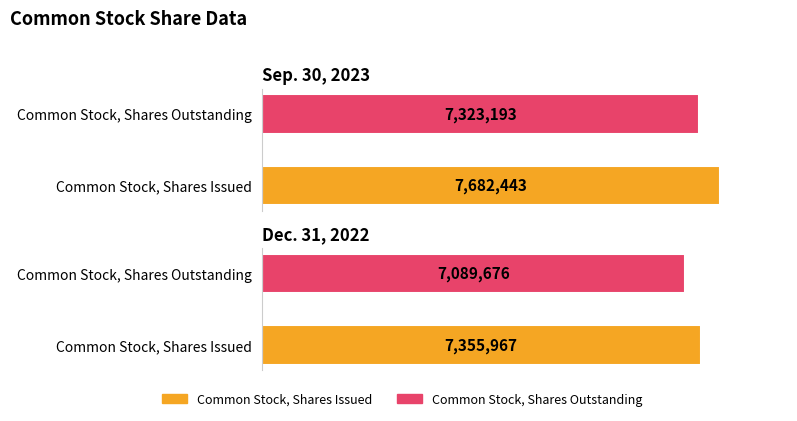

Count the number of categories in the chart.

2